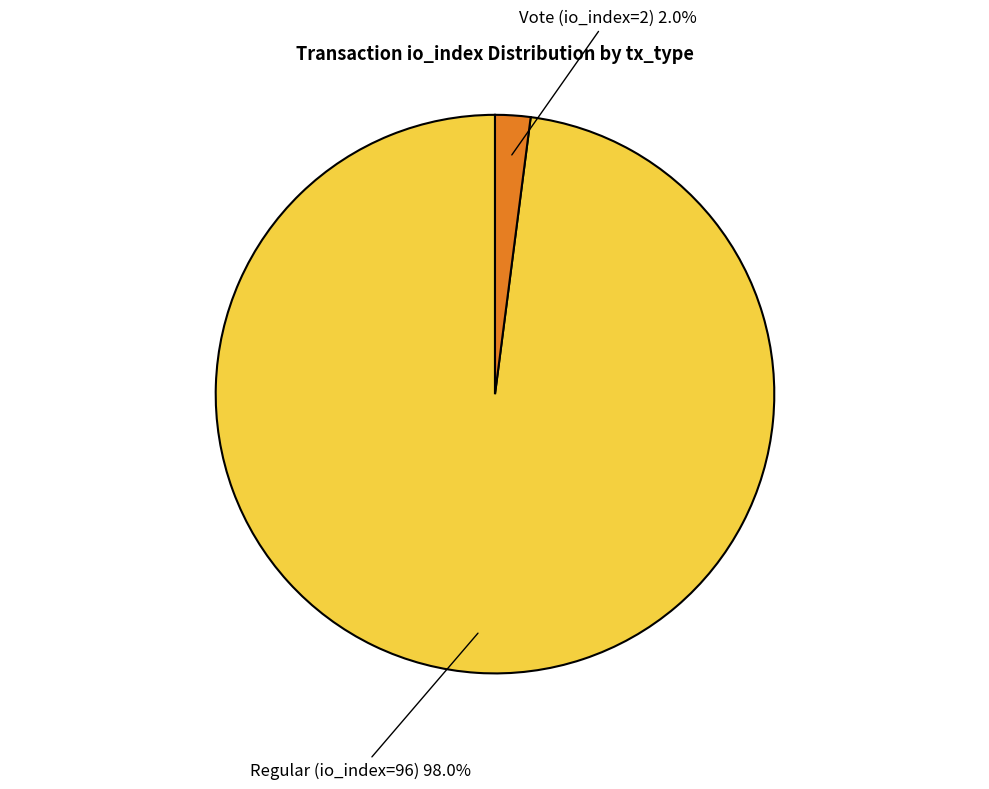

Is there a majority slice in this chart?

Yes